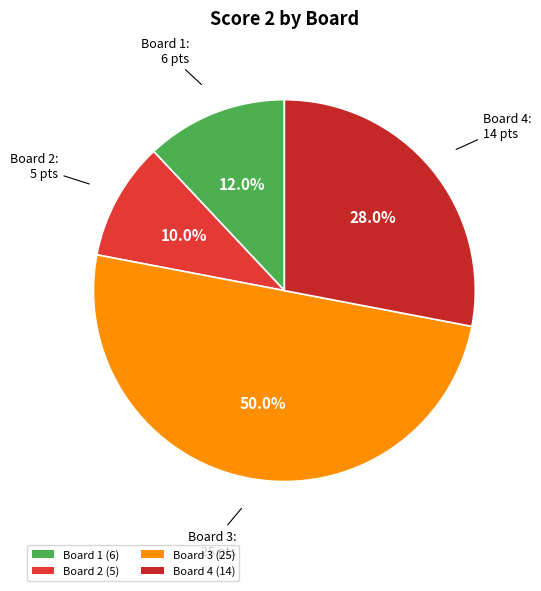

How many slices are in this pie chart?

4